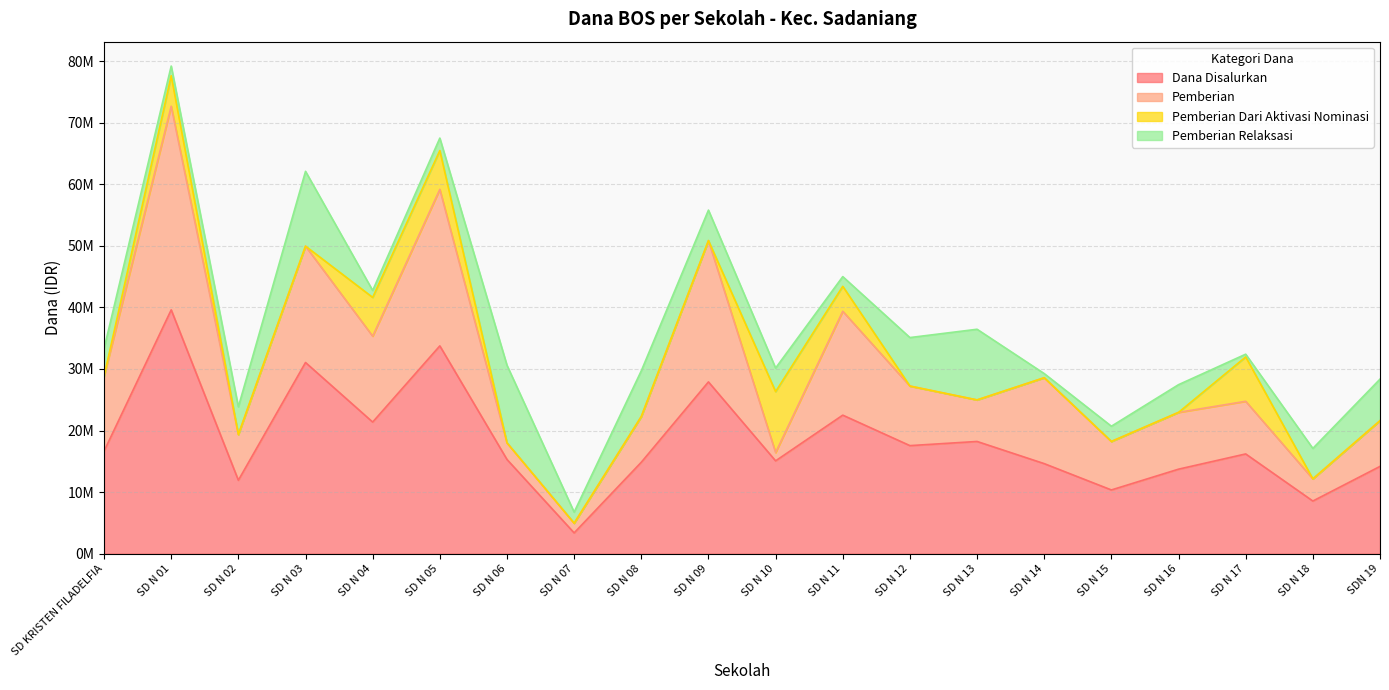

The value of Pemberian Dari Aktivasi Nominasi at SD N 07 is -5011000. True or false?

False